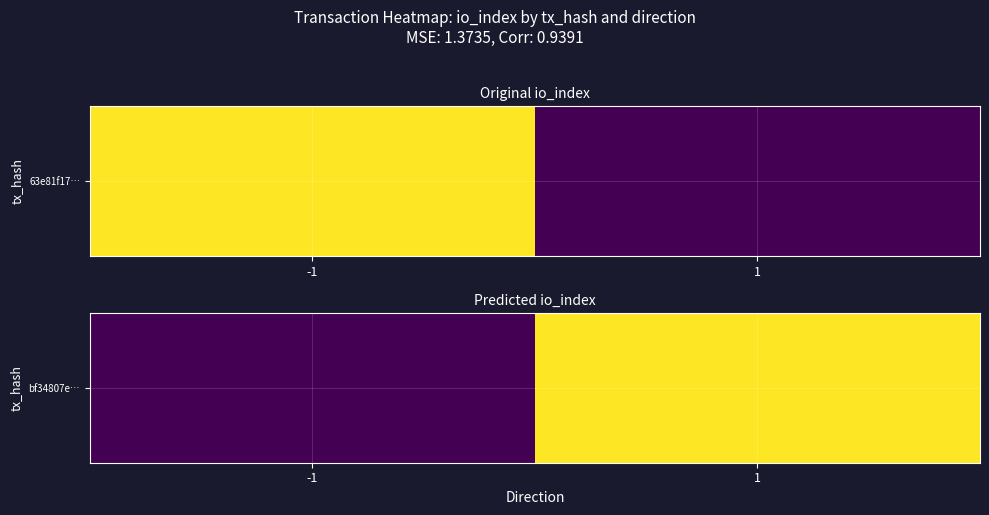

List the labels in order of value, smallest first.

-1, 1